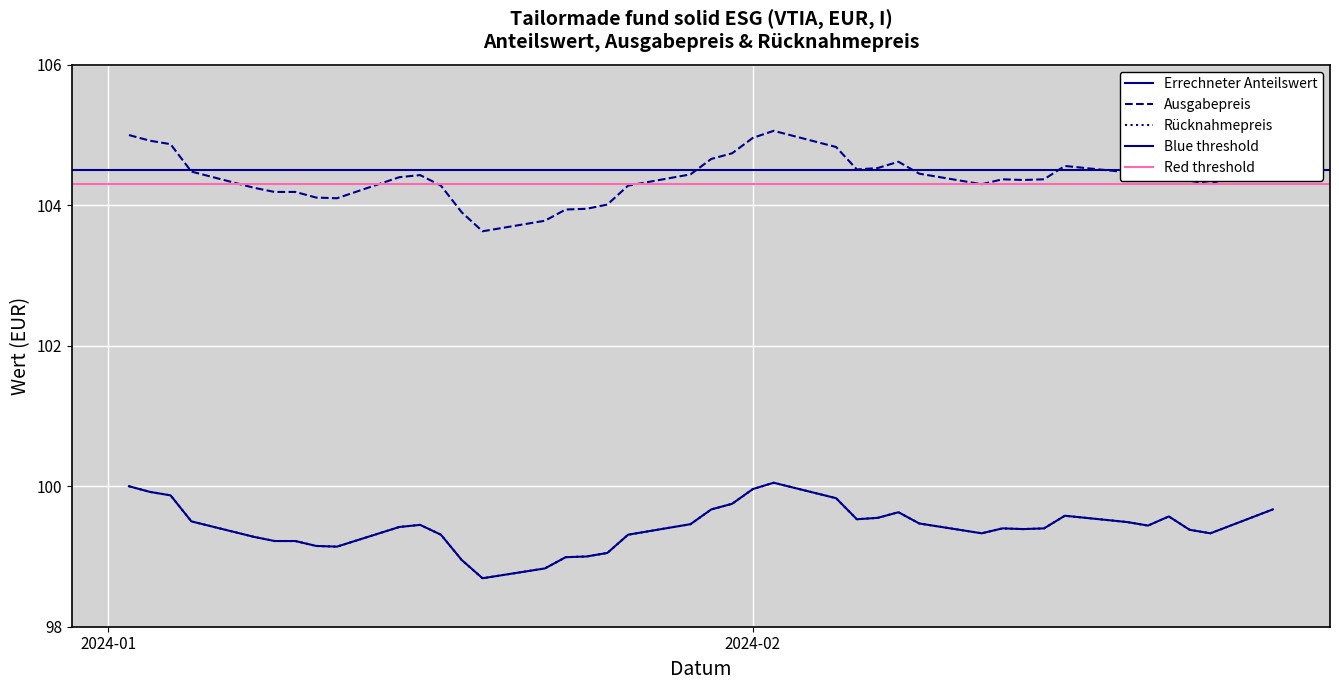

What is the label of the 28th point from the right?

2024-01-18